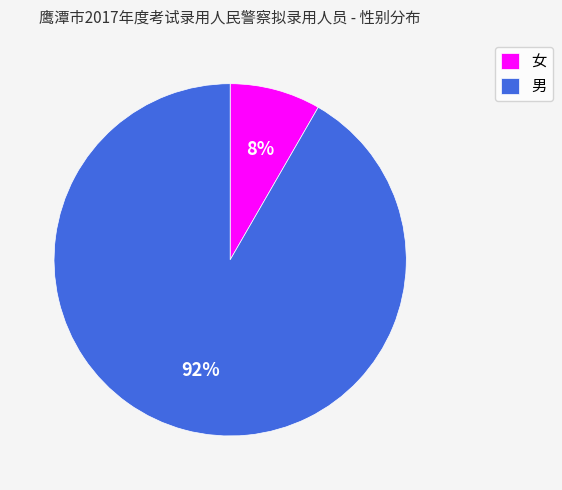

Which slice represents more than half of the pie?

男